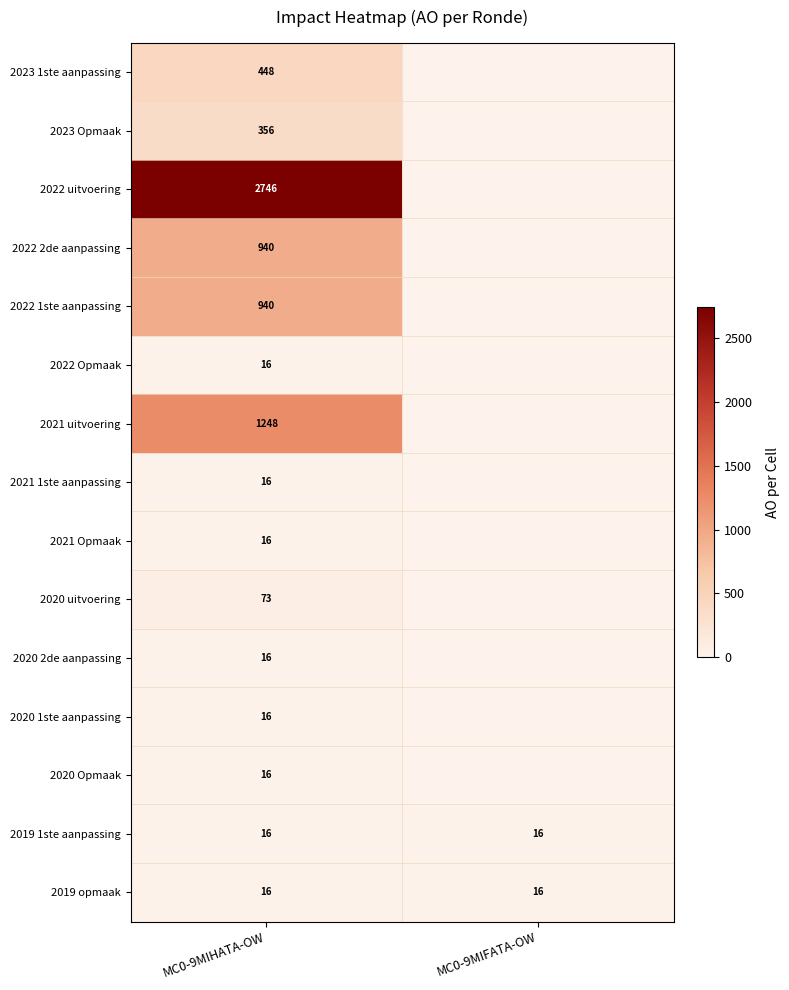

How many data points does each series have?

2